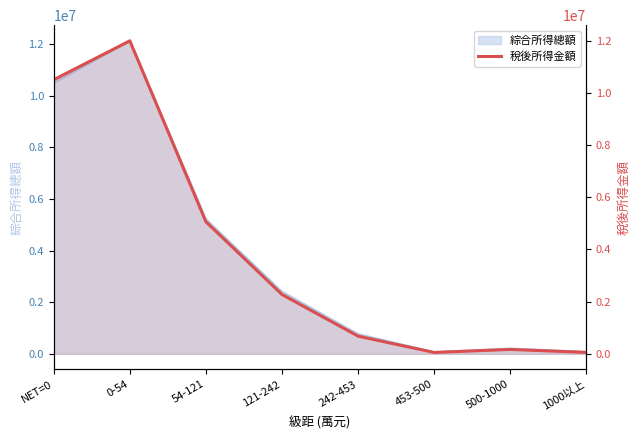

Which has a higher value, 1000以上 or 453-500?

1000以上